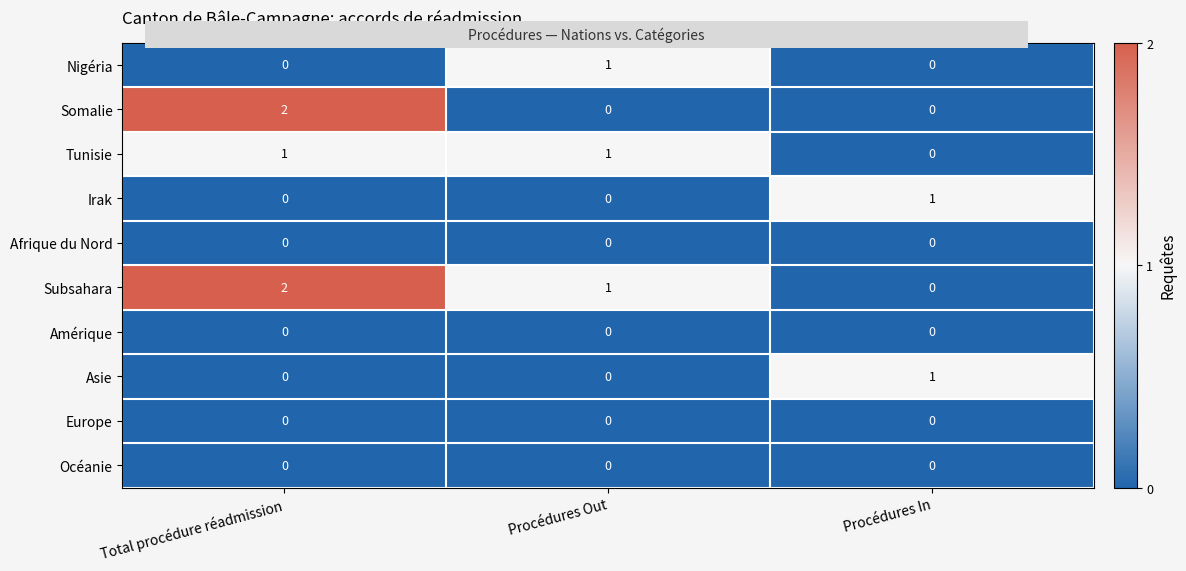

True or false: Amérique has a value of 0 at Total procédure réadmission.

True